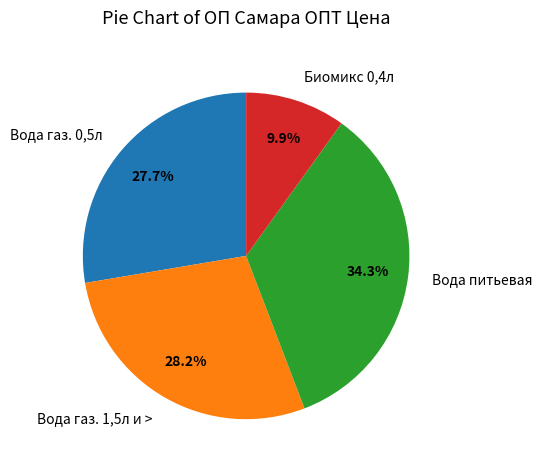

What is the smallest slice in the pie chart?

Биомикс 0,4л